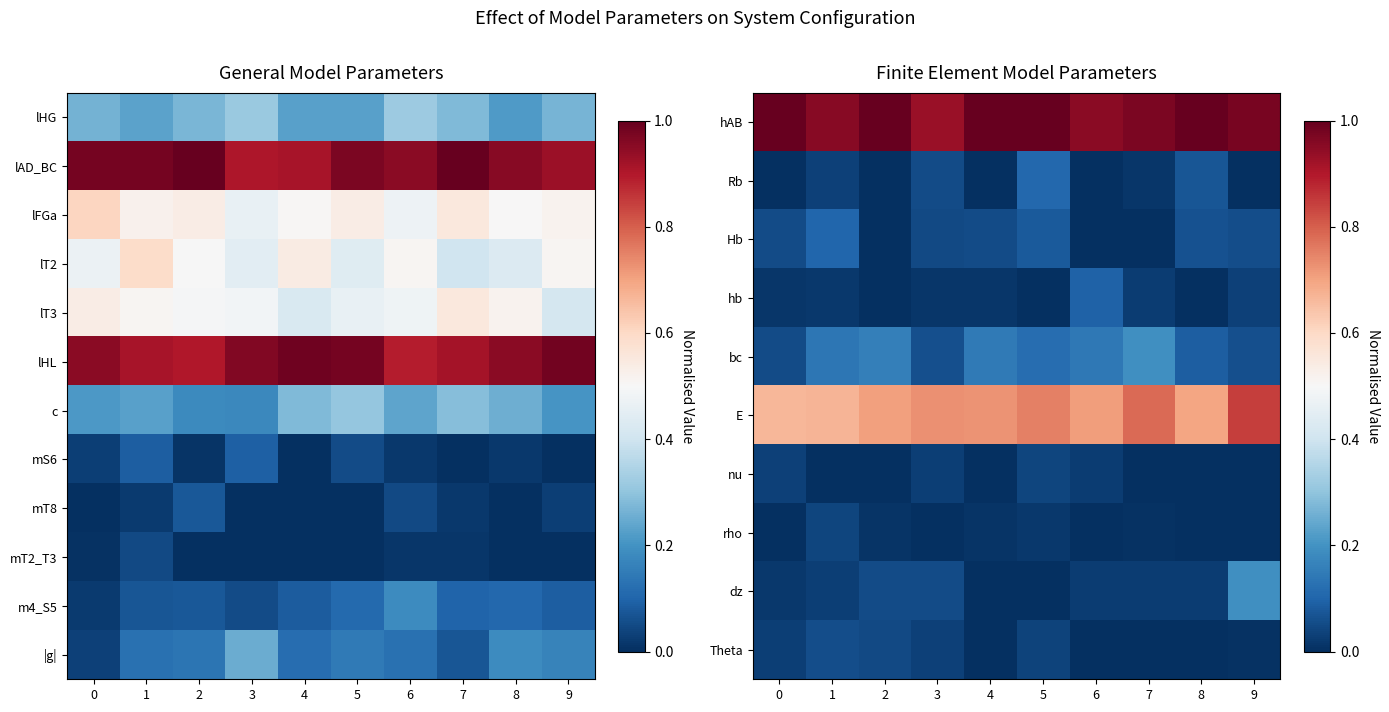

What is the difference between the second highest and minimum values in the |g| series?

0.2